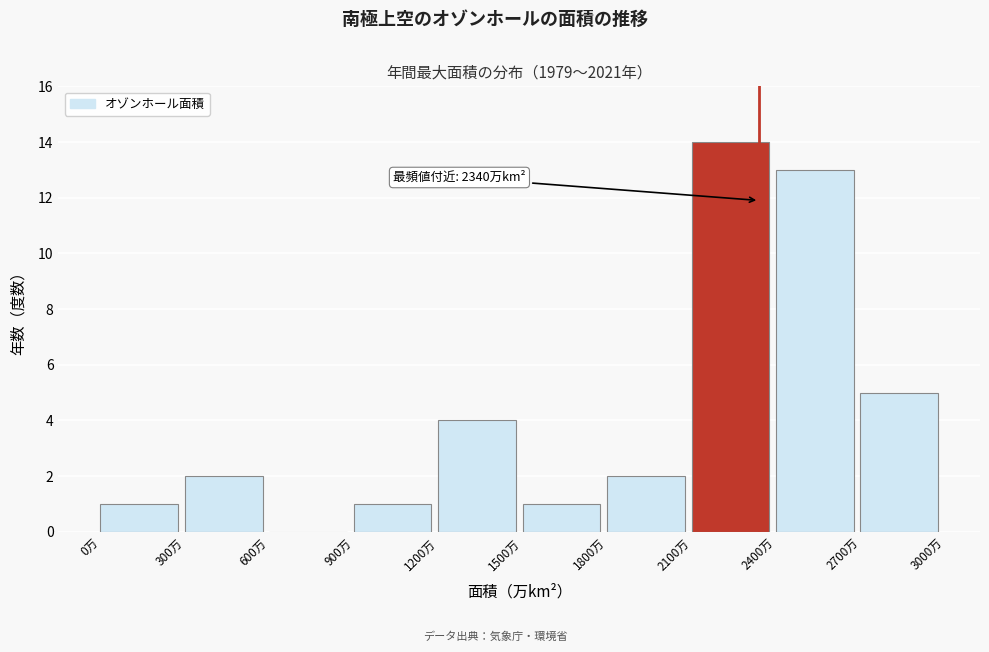

Which range on the x-axis has the tallest bar?

2100 to 2400